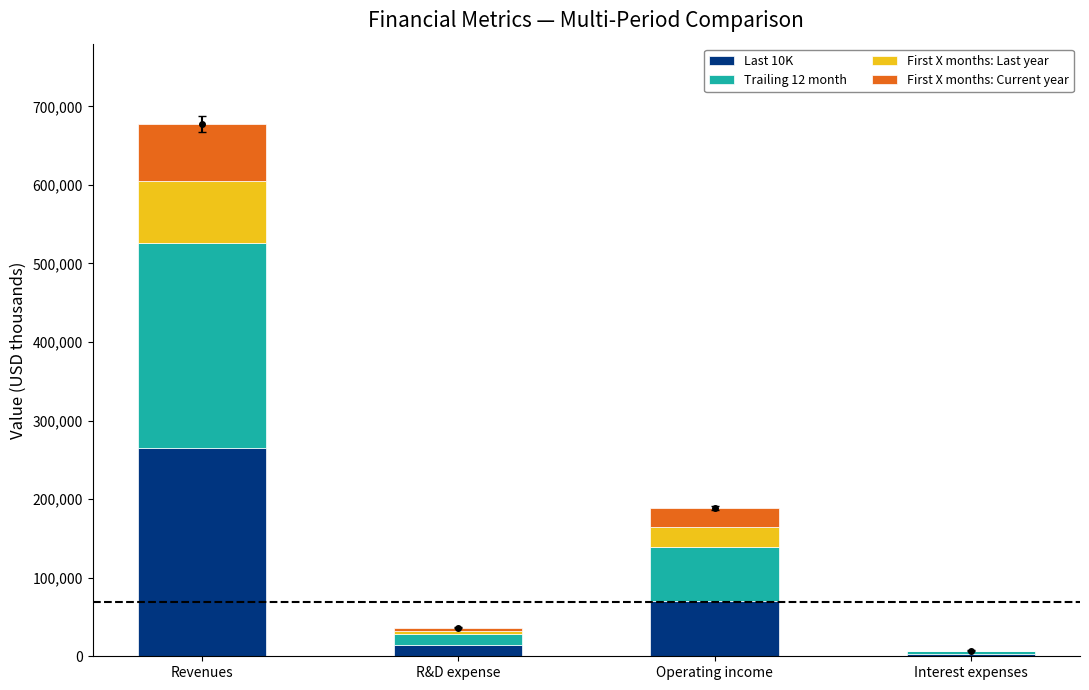

Which category has the lowest value across all series?

Interest expenses